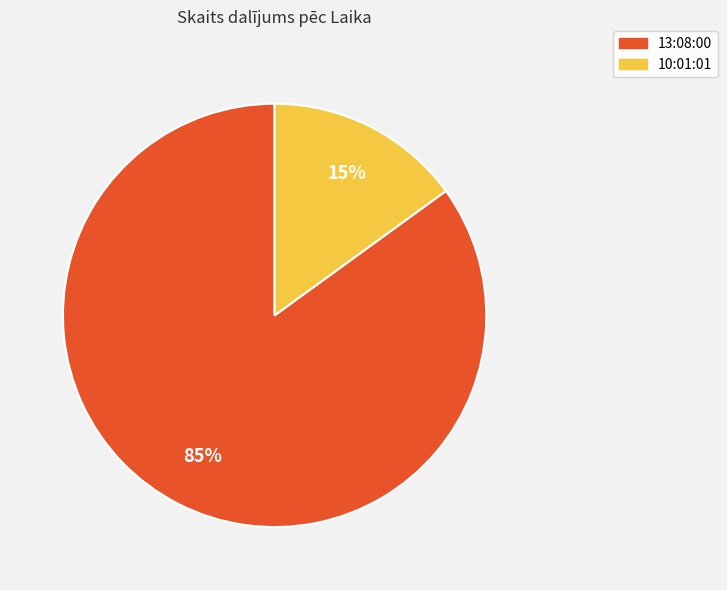

Does 10:01:01 account for over 50% of the chart?

No